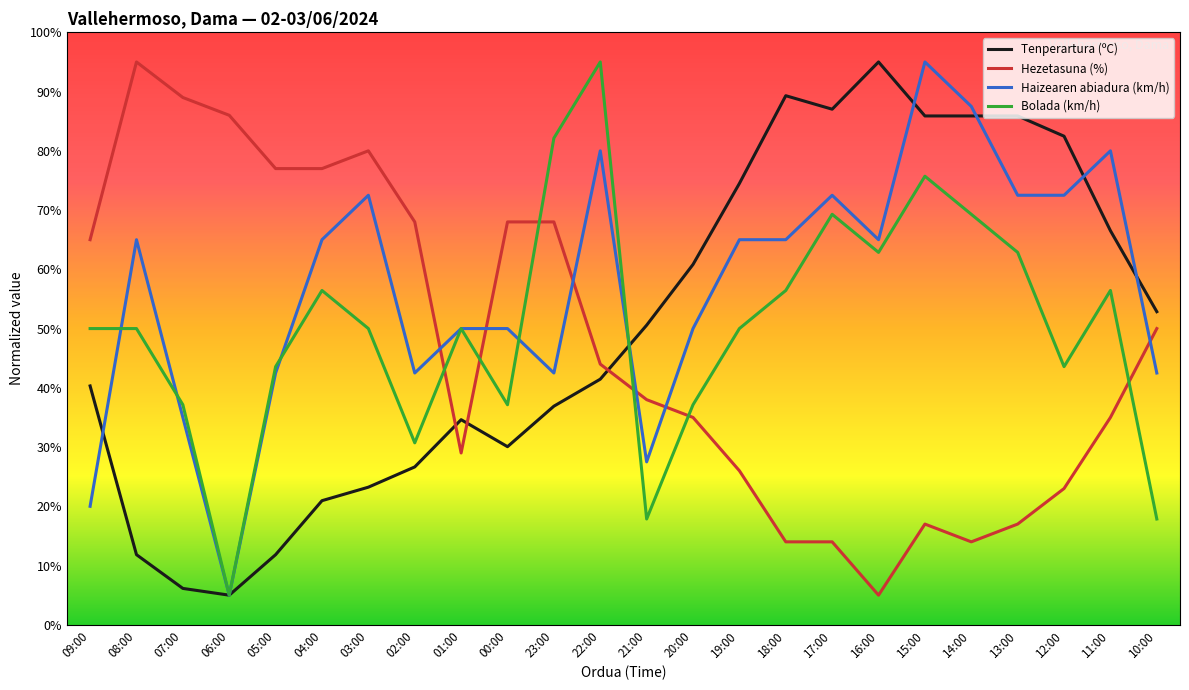

What position from the right is 16:00?

7